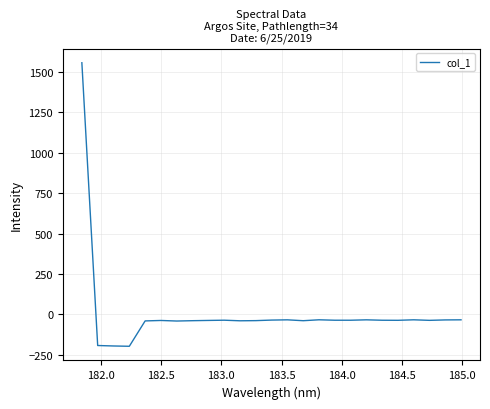

What is the greatest value displayed?

1557.6